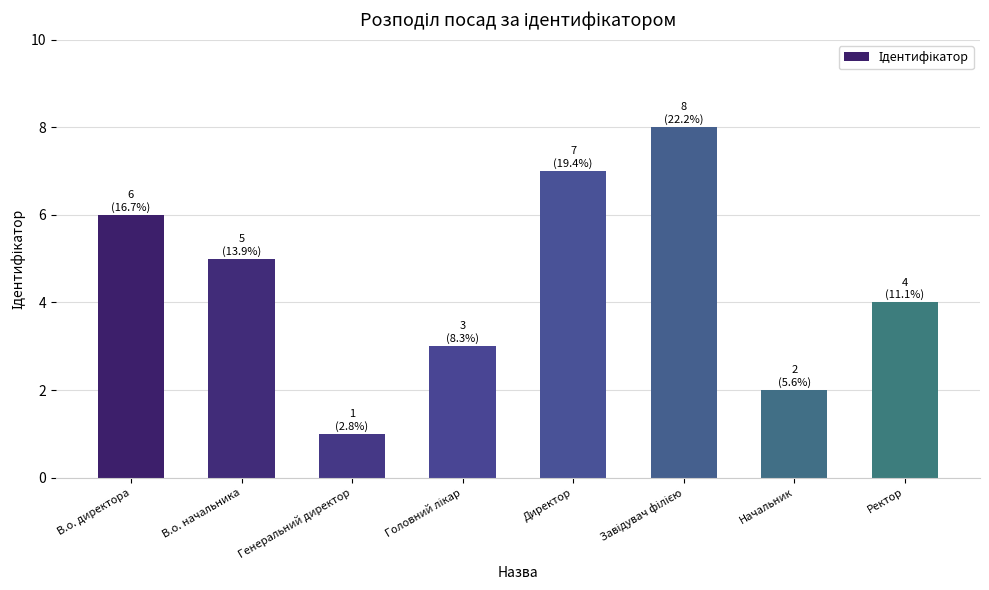

What is the difference between the maximum and minimum values?

7